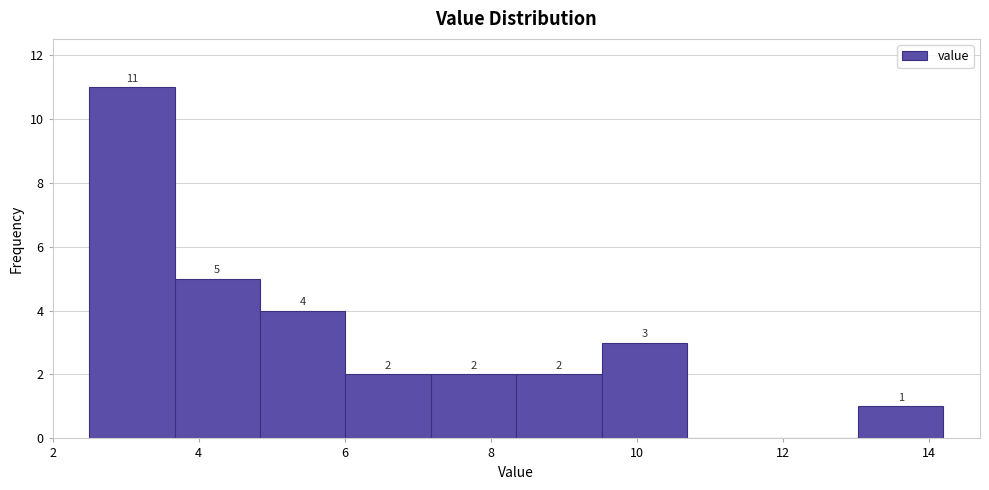

Which range on the x-axis has the tallest bar?

2.6 to 3.6